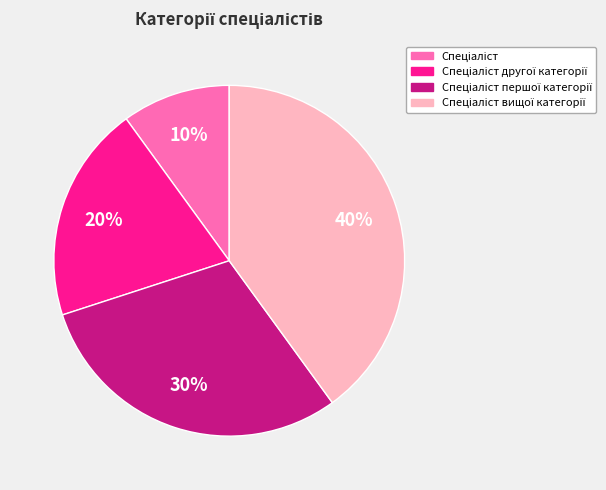

Is there a majority slice in this chart?

No